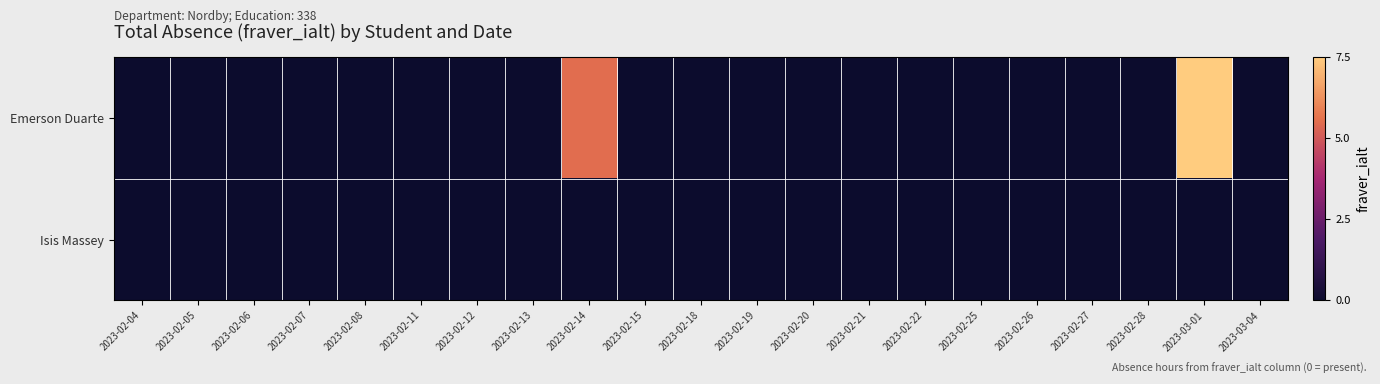

Which label corresponds to the smallest value in the chart?

2023-02-04